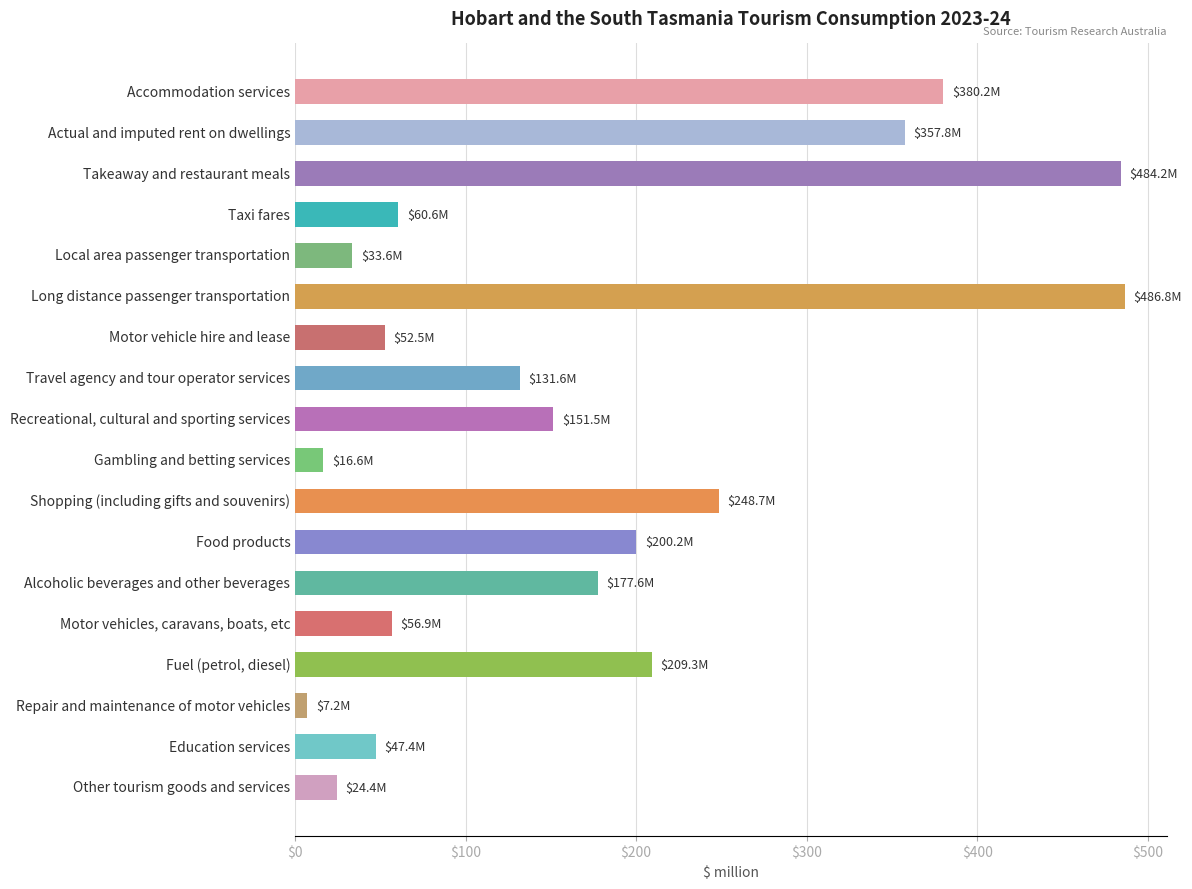

How many bars are there in total?

18